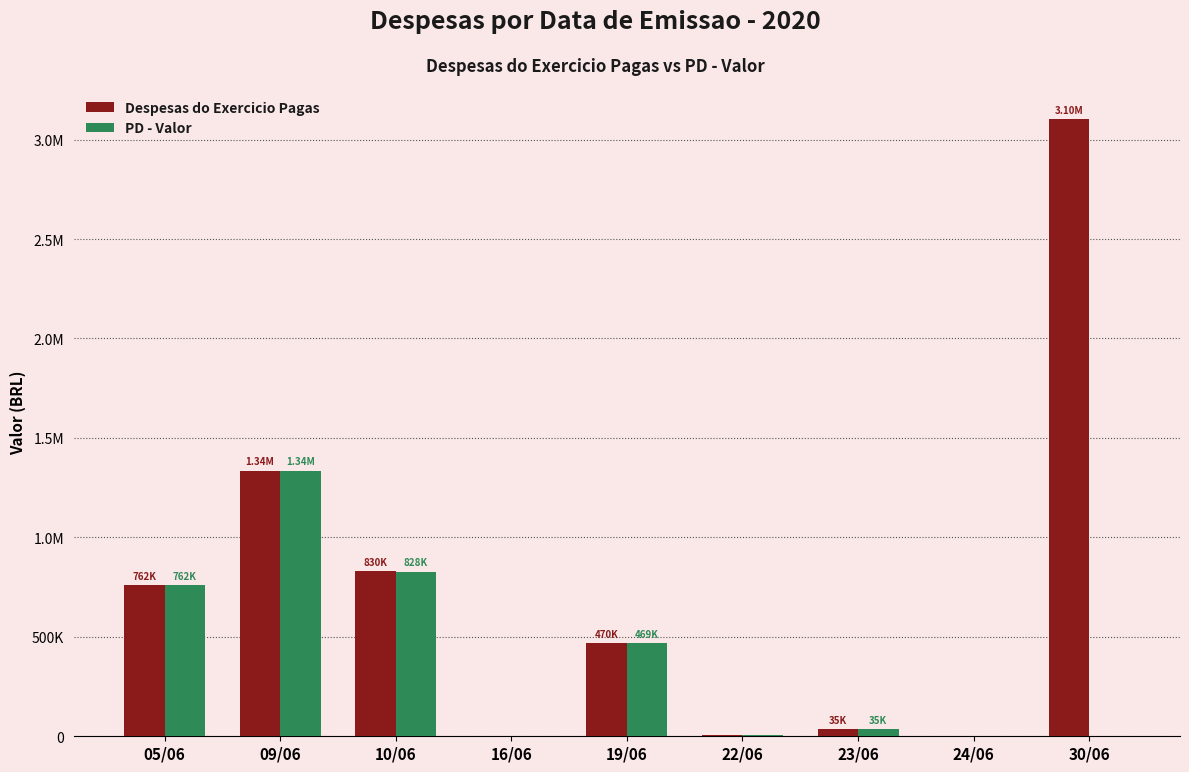

What are all the series names shown in the legend?

Despesas do Exercicio Pagas, PD - Valor